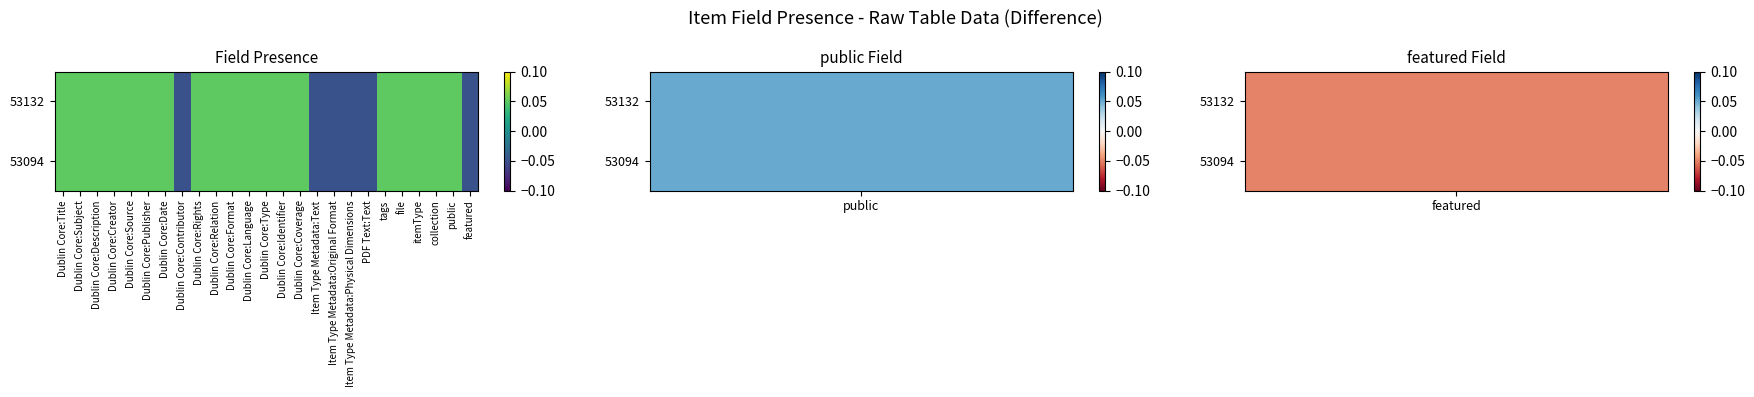

At which category is the sum across all series the highest?

Dublin Core:Title